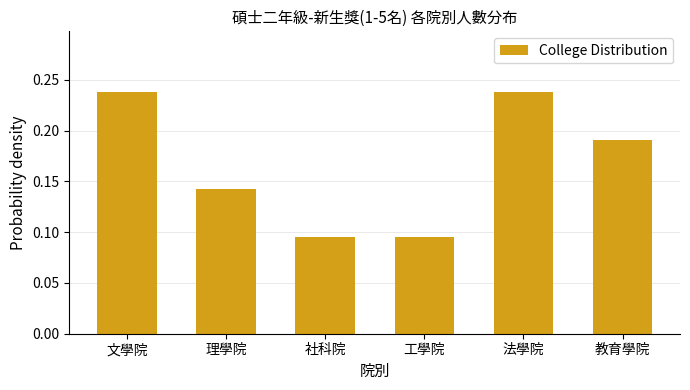

What position from the left is 理學院?

2